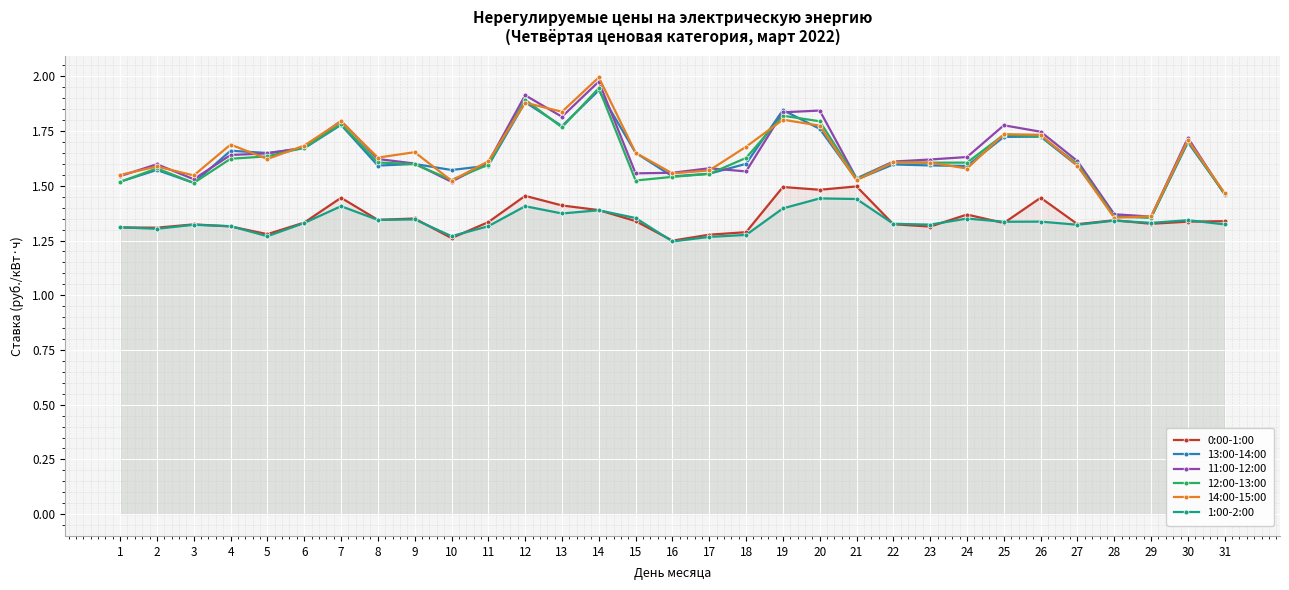

Which series has the largest total across all categories?

14:00-15:00